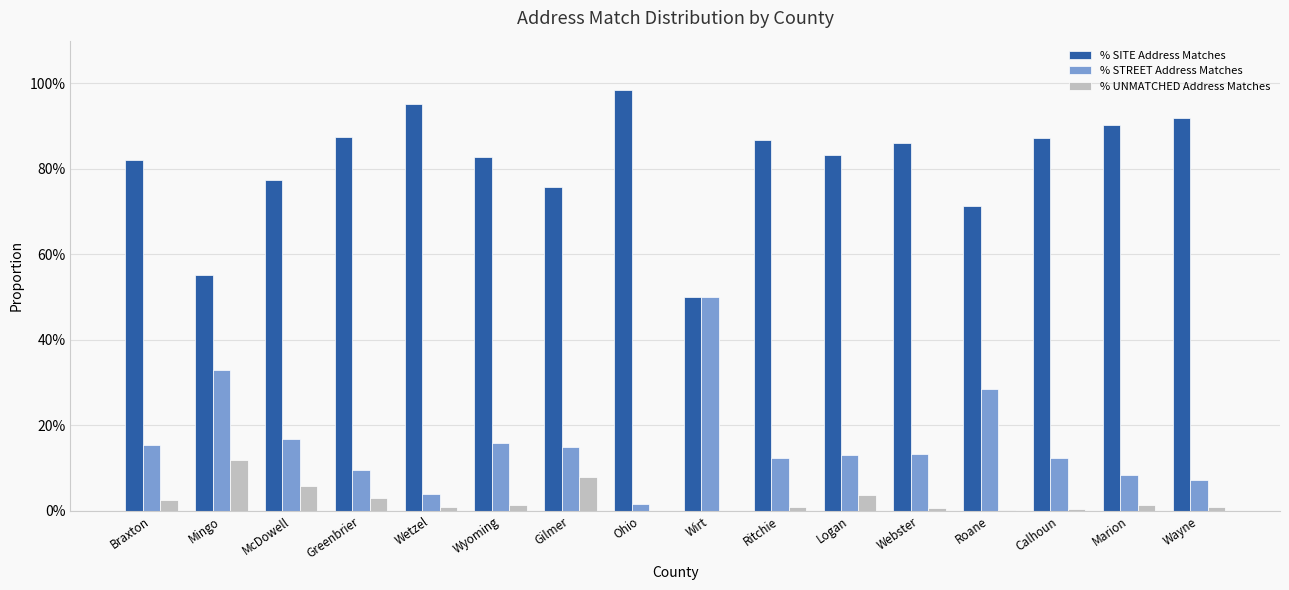

What are all the series names shown in the legend?

% SITE Address Matches, % STREET Address Matches, % UNMATCHED Address Matches